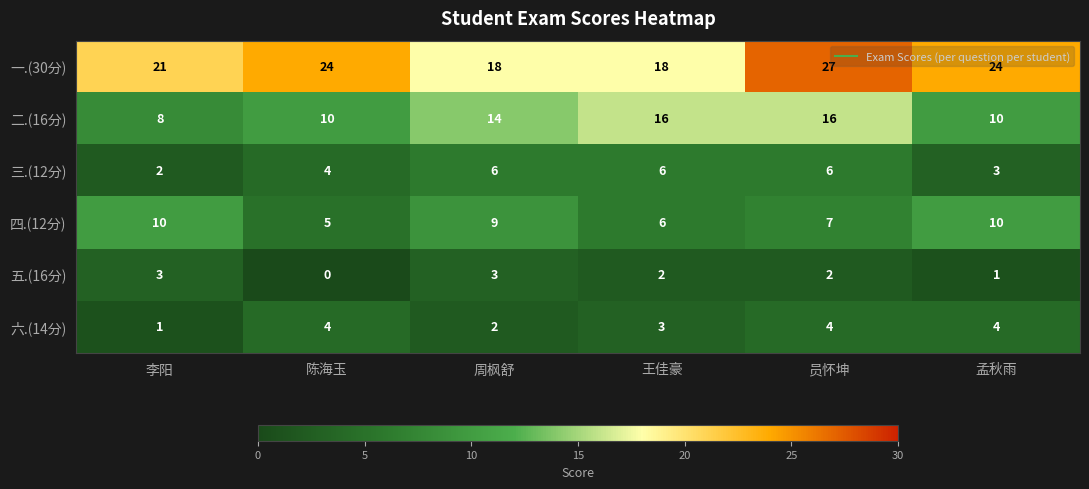

Is the value of 三.(12分) at 李阳 greater than the value of 四.(12分) at 员怀坤?

No